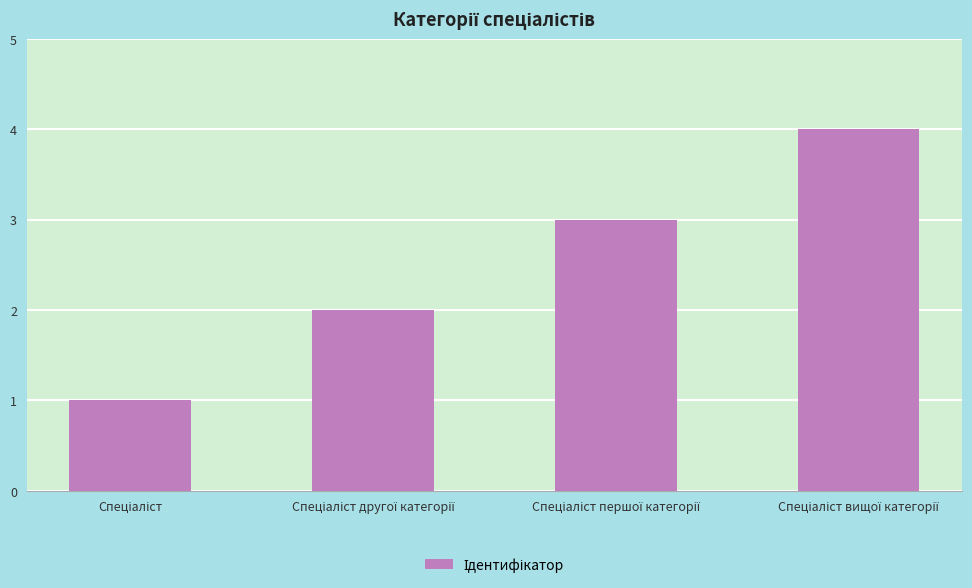

What is the greatest value displayed?

4